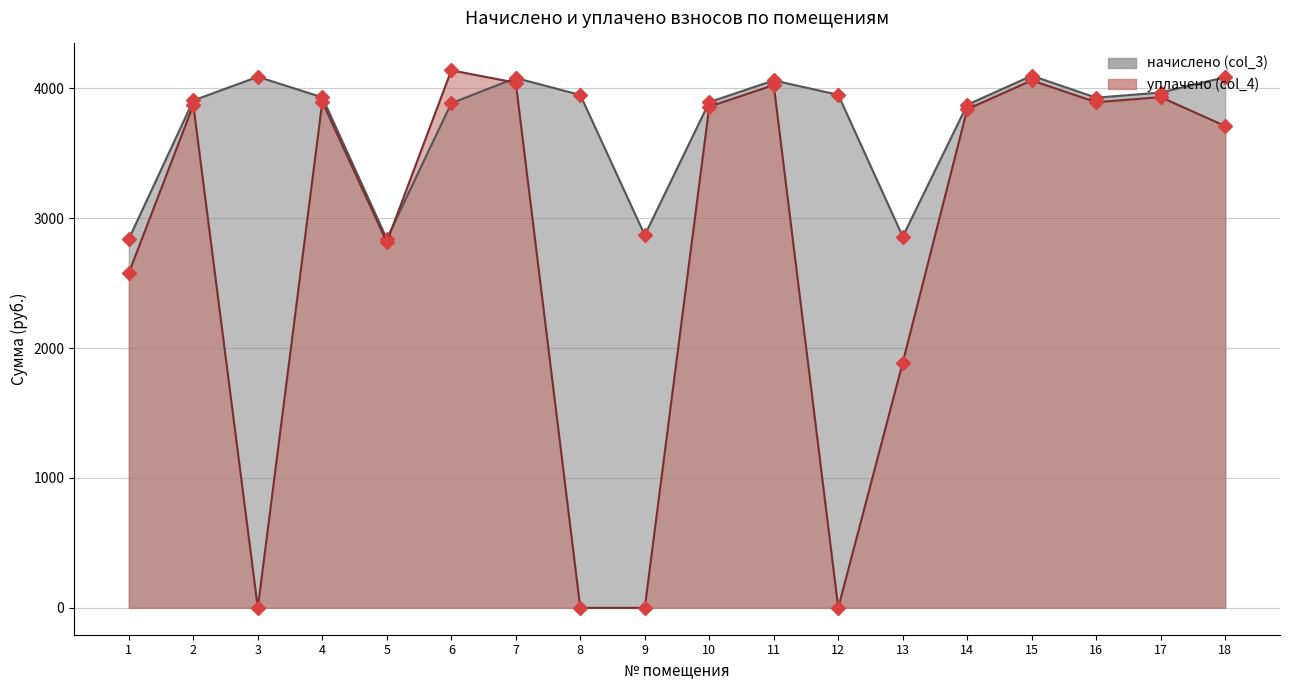

Count the number of categories in the chart.

18